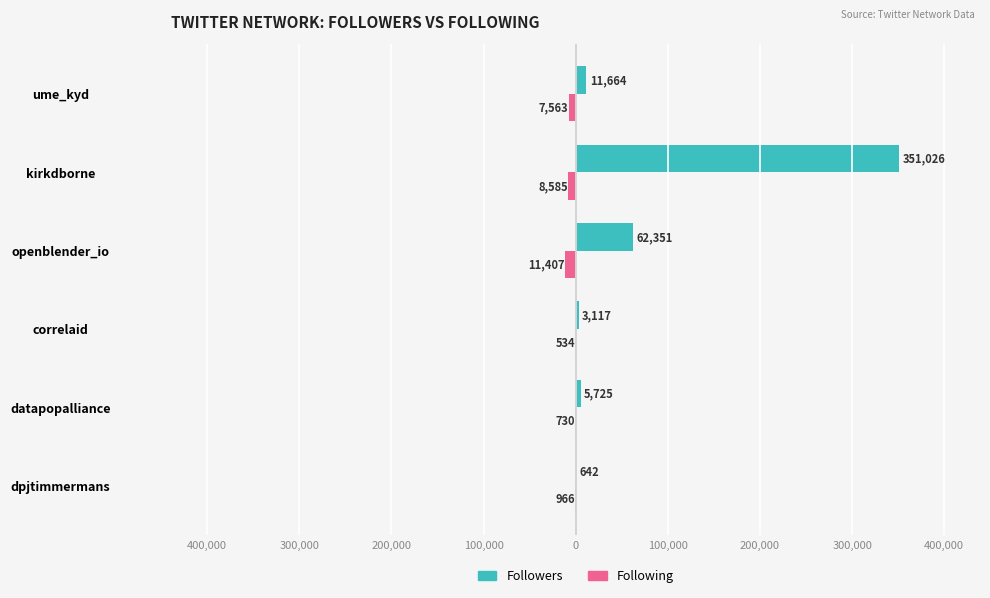

What are all the series names shown in the legend?

Followers, Following